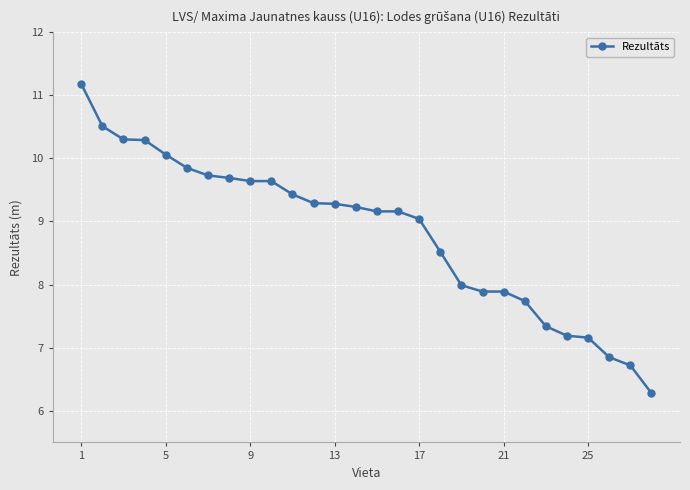

Count the number of categories in the chart.

28